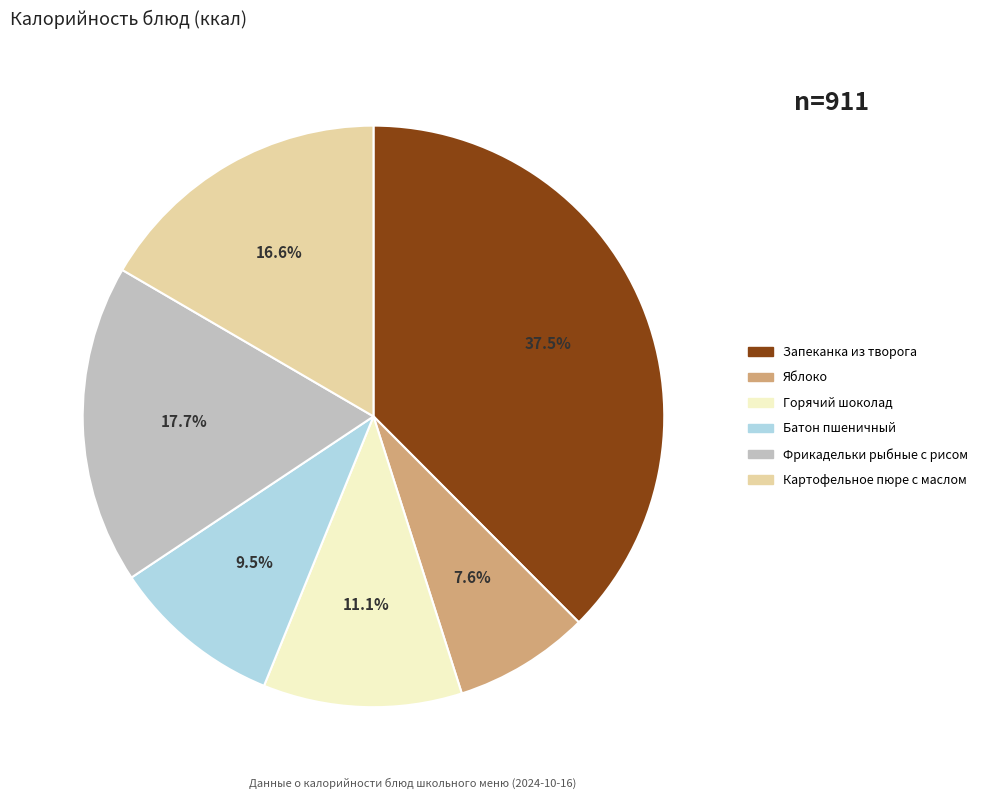

Approximately how many times larger is the value at Горячий шоколад compared to Батон пшеничный?

1.2